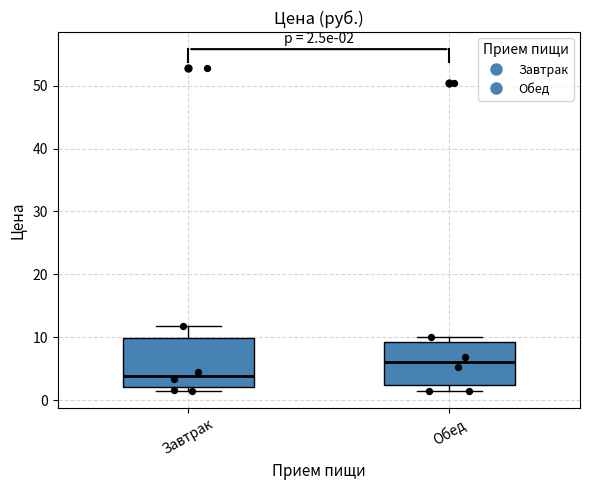

Which box has the lowest median line?

Завтрак